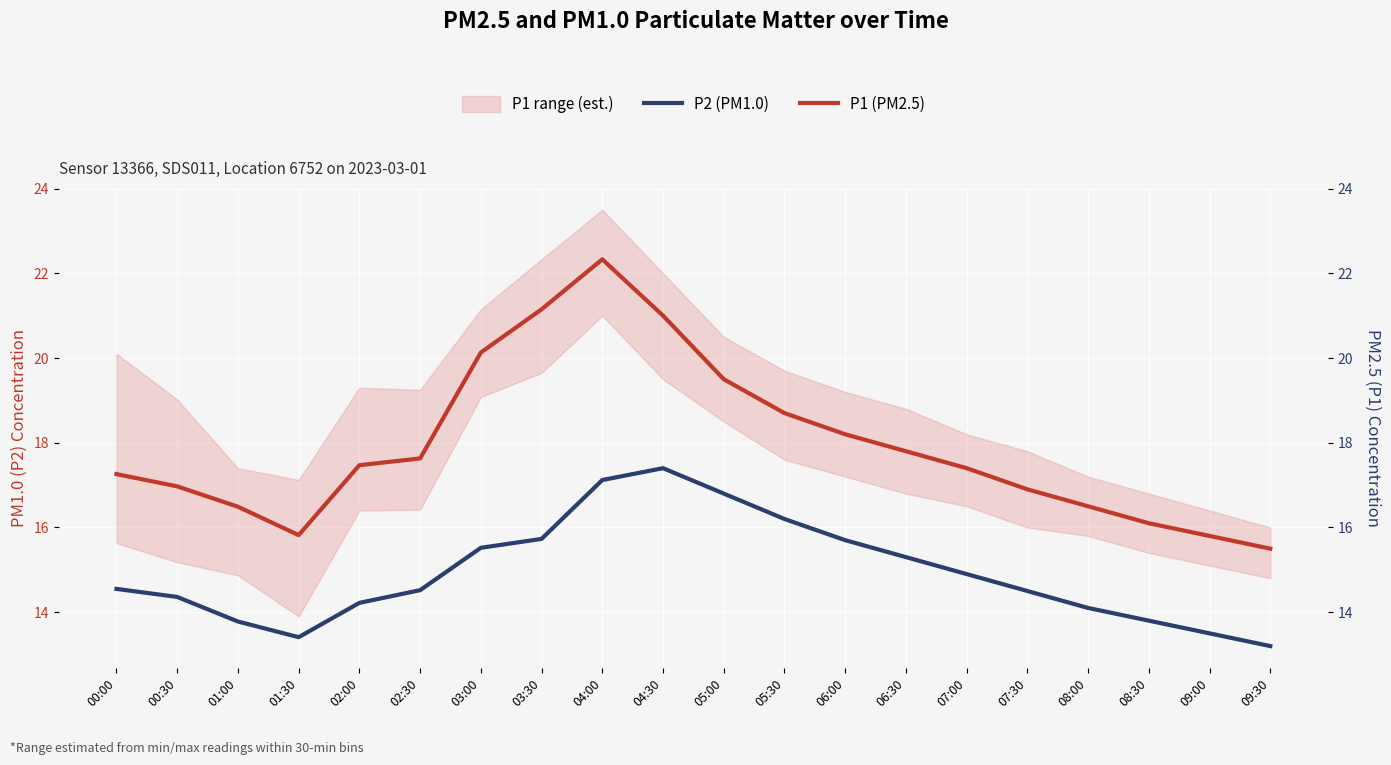

Rank the series by their average value, from lowest to highest.

P2 (PM1.0), P1 (PM2.5)